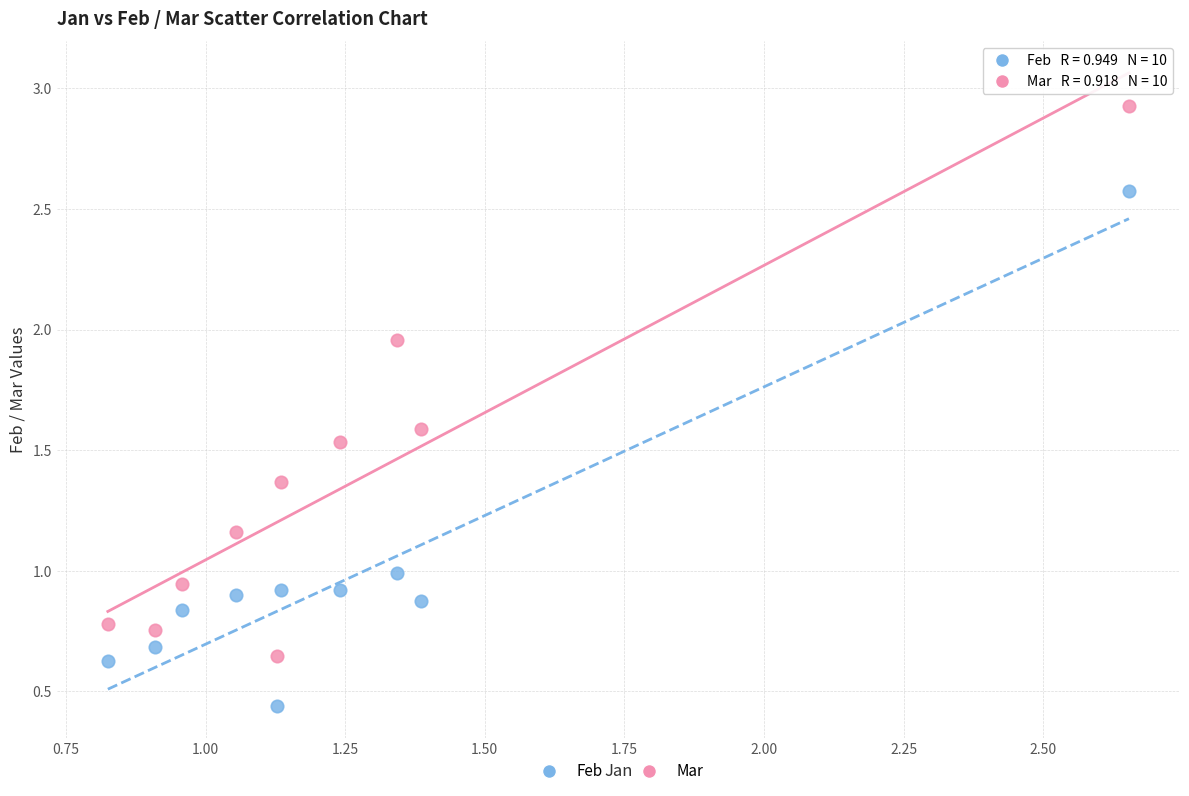

Across all data points, what is the range of Y values (max minus min)?

2.5